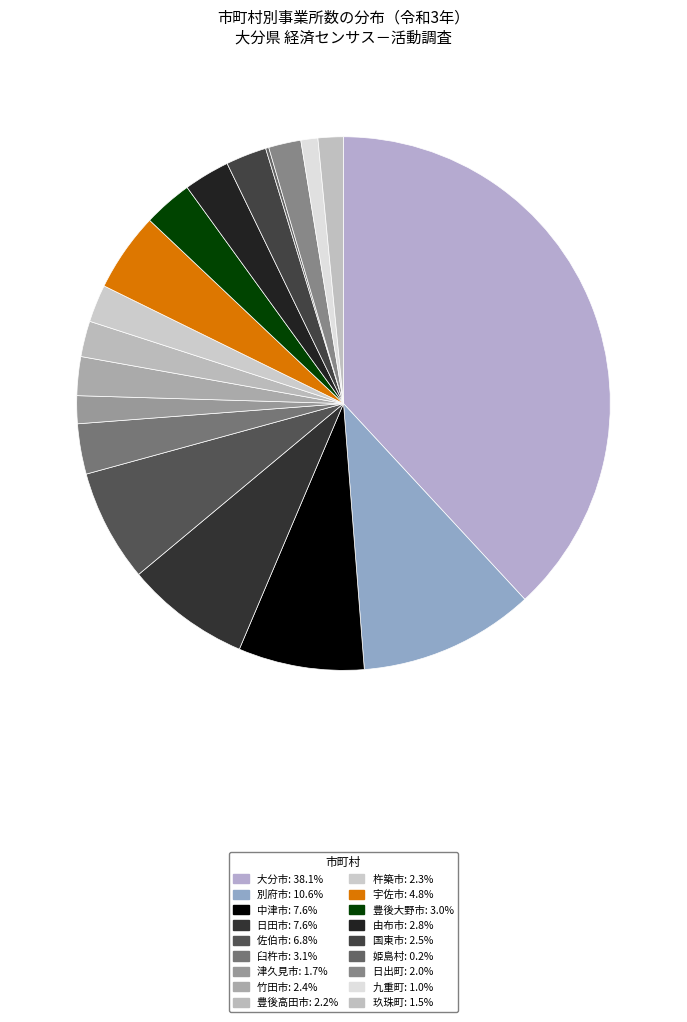

To the nearest percent, what portion does 玖珠町 represent?

2%